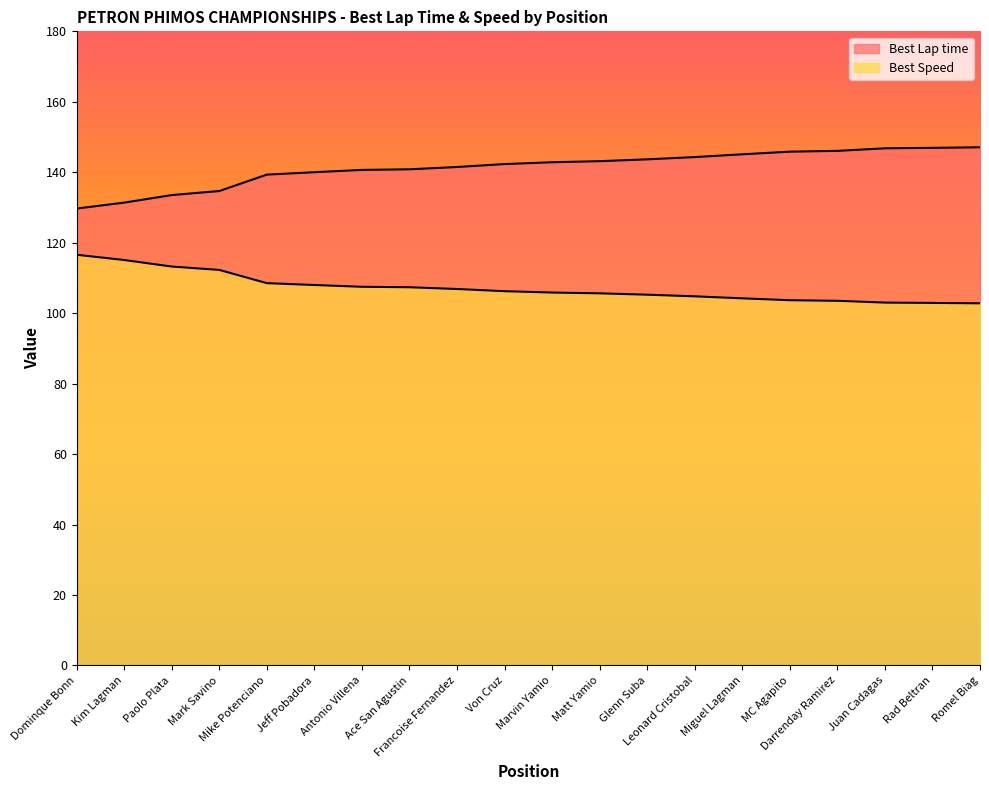

The value of Best Speed at Dominque Bonn is 179.8. True or false?

False